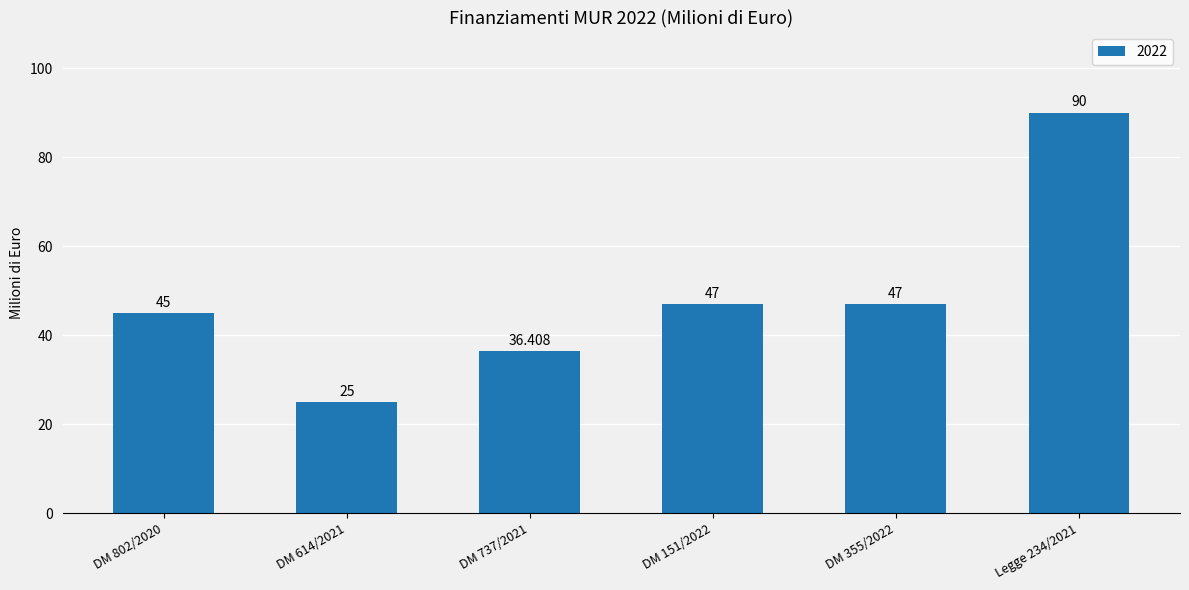

What is the maximum value shown in the chart?

90.0